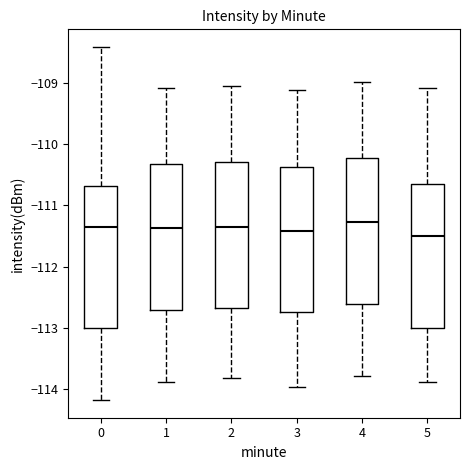

Where is the lower edge of the box at x = 4 on the y-axis? The values are not printed on the chart, so give them approximately, as read against the axis.

-112.6